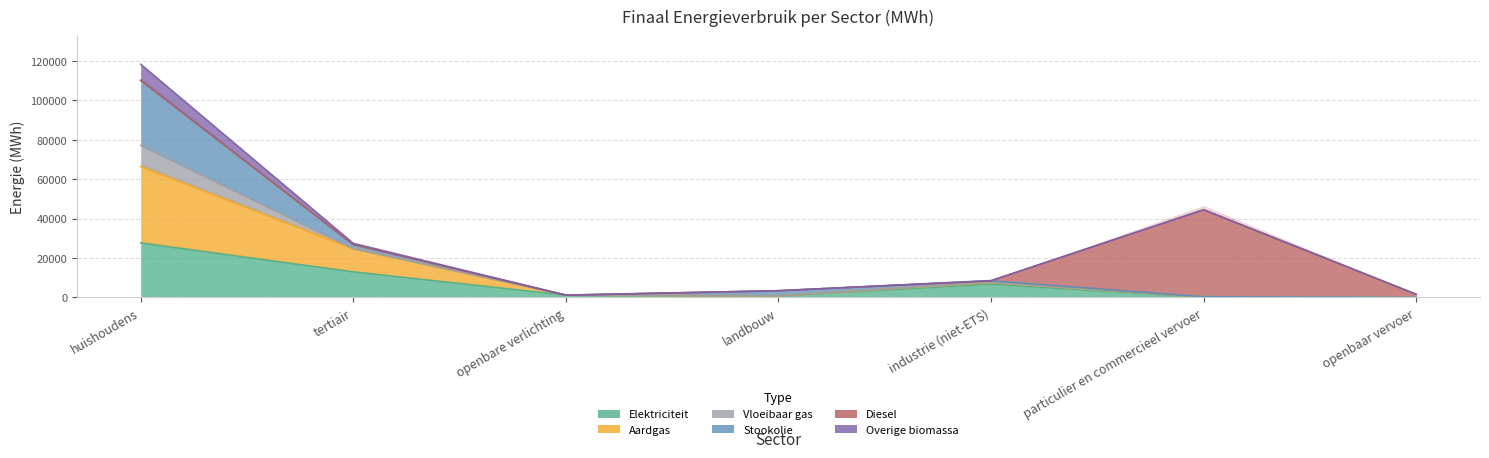

True or false: Elektriciteit and Aardgas cross at least once.

False